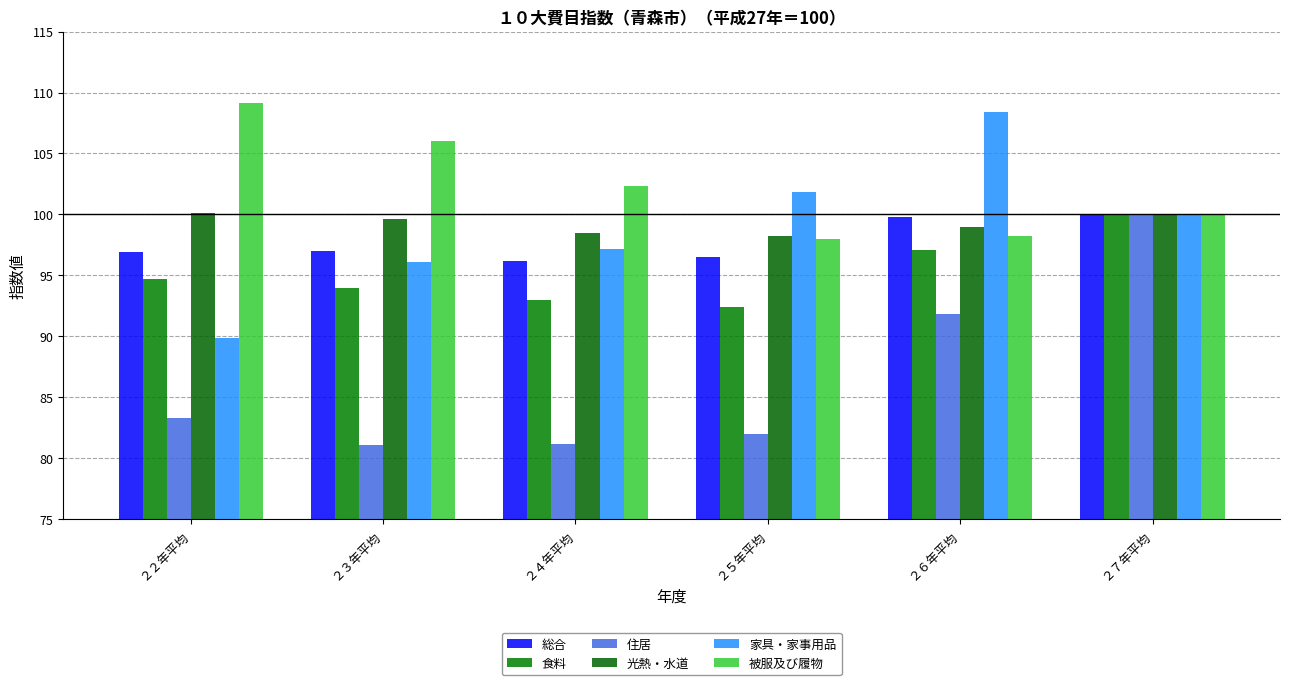

Which series changed the most between ２３年平均 and ２５年平均?

被服及び履物